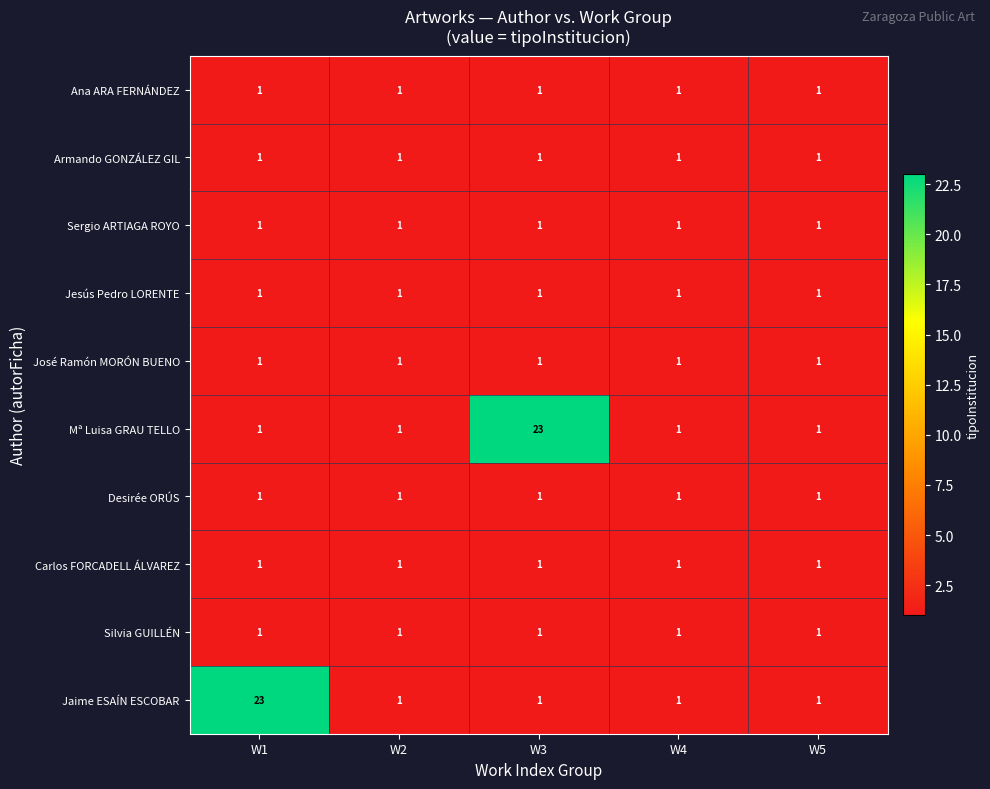

What is the greatest value displayed?

23